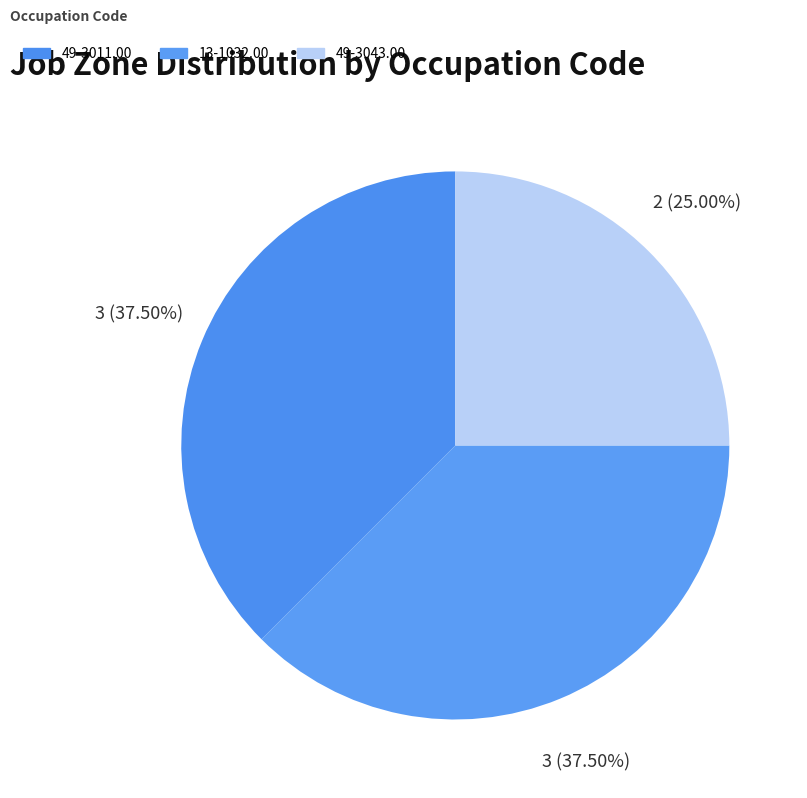

What portion of the pie excludes 13-1032.00?

62.5%